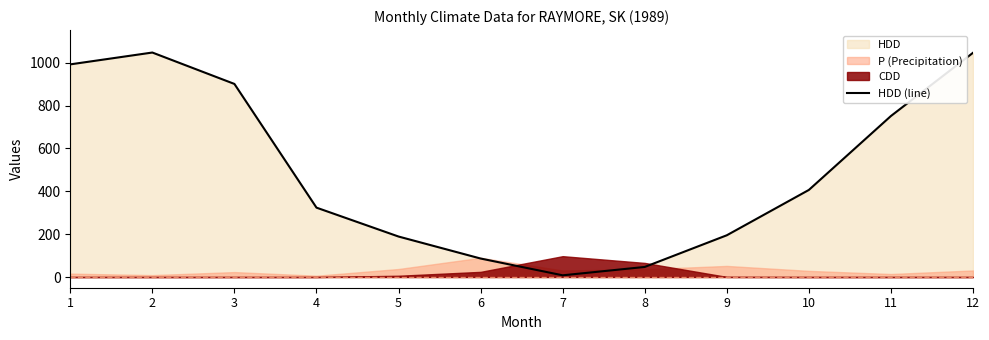

How many points are higher than both their immediate neighbors (excluding endpoints)?

1